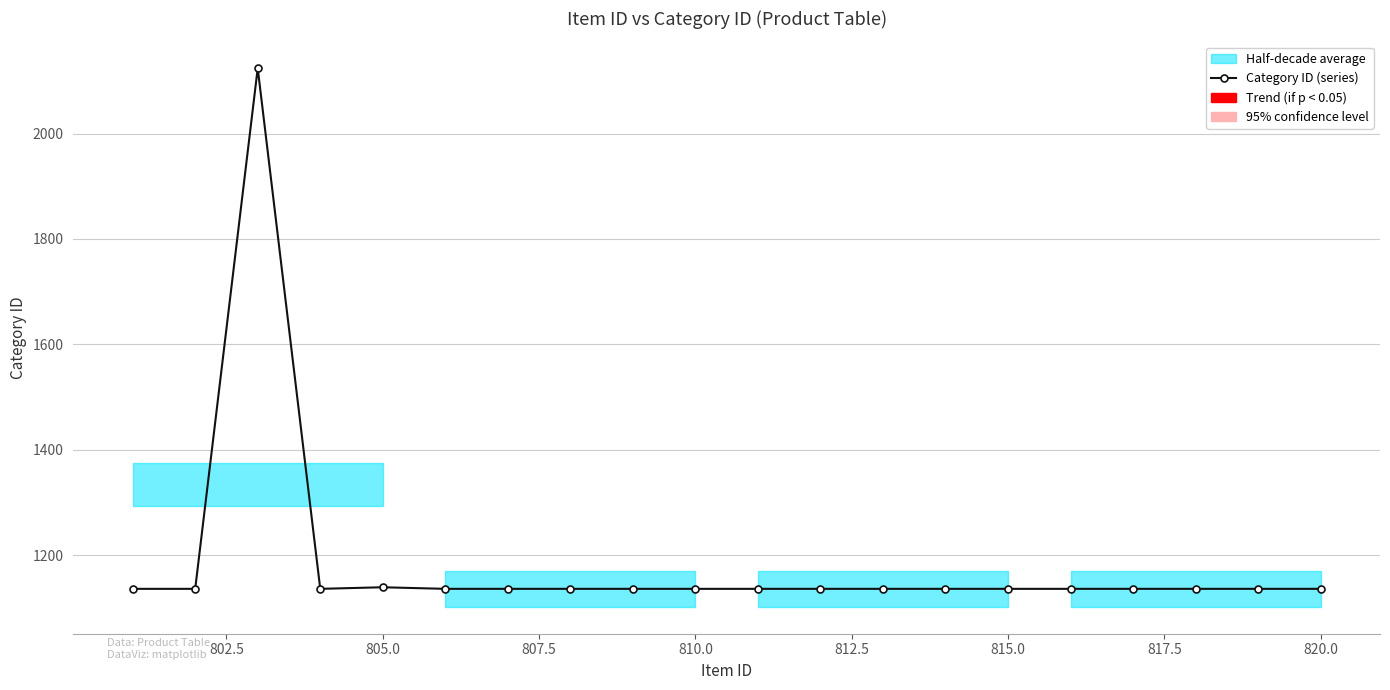

How many data points does each series have?

20